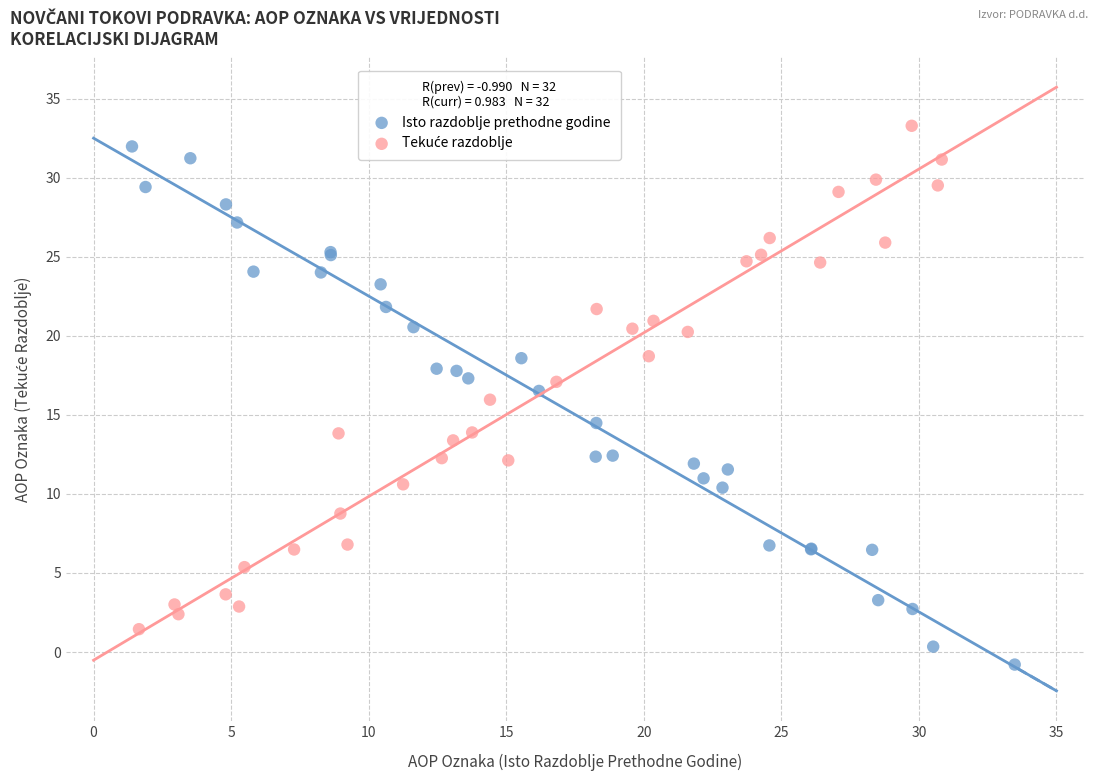

Which series reaches the minimum Y coordinate?

Isto razdoblje prethodne godine